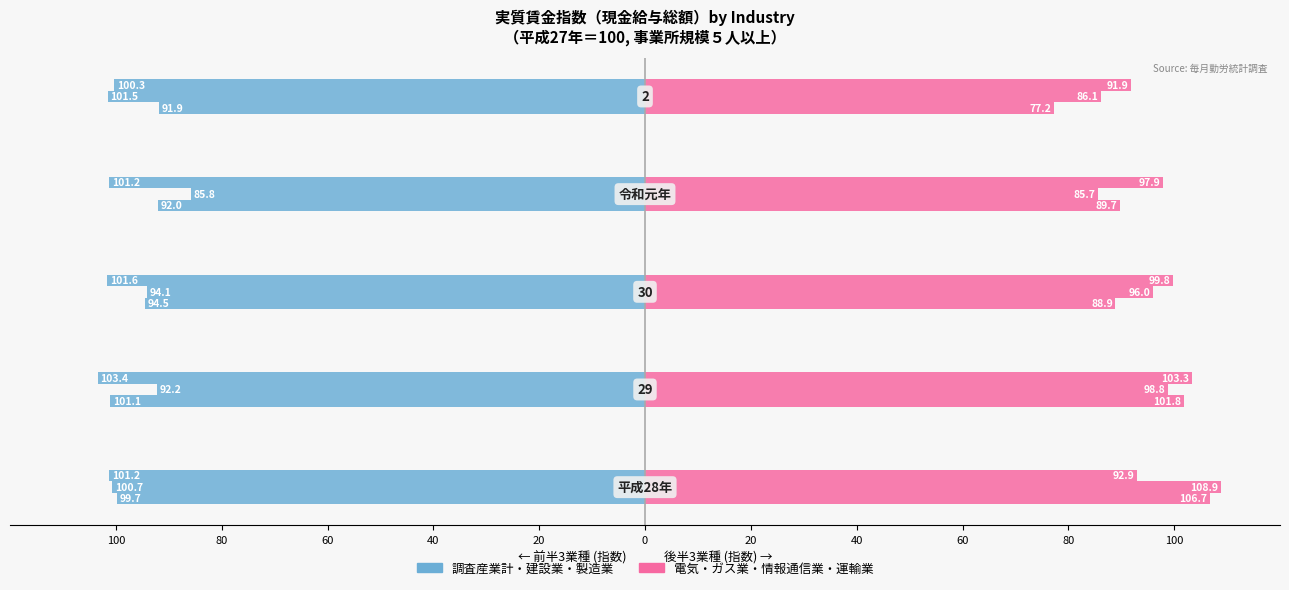

What is the sum of all 調査産業計 values?

-479.2